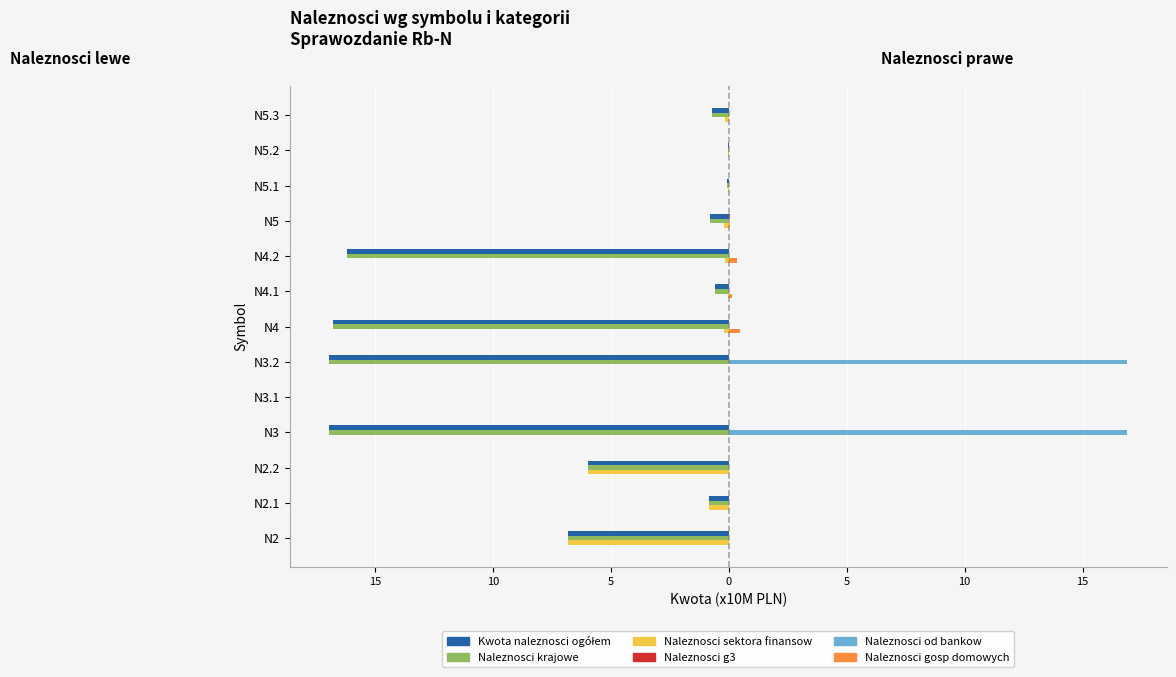

Reading left to right, extract all data points from this chart.

Kwota naleznosci ogółem: -6.8	-0.8	-6.0	-16.9	-0.0	-16.9	-16.8	-0.6	-16.2	-0.8	-0.1	-0.0	-0.7
Naleznosci krajowe: -6.8	-0.8	-6.0	-16.9	-0.0	-16.9	-16.8	-0.6	-16.2	-0.8	-0.1	-0.0	-0.7
Naleznosci sektora finansow: -6.8	-0.8	-6.0	-0.0	-0.0	0.0	-0.2	-0.0	-0.2	-0.2	-0.0	-0.0	-0.1
Naleznosci g3: 0.0	0.0	0.0	0.0	0.0	0.0	0.0	0.0	0.0	0.0	0.0	0.0	0.0
Naleznosci od bankow: 0.0	0.0	0.0	16.9	0.0	16.9	0.0	0.0	0.0	0.0	0.0	0.0	0.0
Naleznosci gosp domowych: 0.0	0.0	0.0	0.0	0.0	0.0	0.5	0.1	0.3	0.0	0.0	0.0	0.0